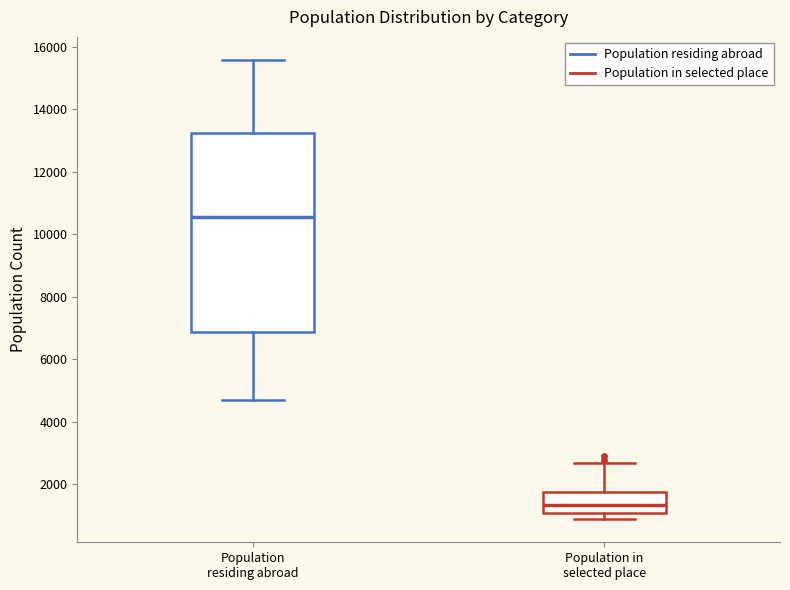

Where does the median line of the box for Population in selected place sit on the y-axis? The values are not printed on the chart, so give them approximately, as read against the axis.

1400